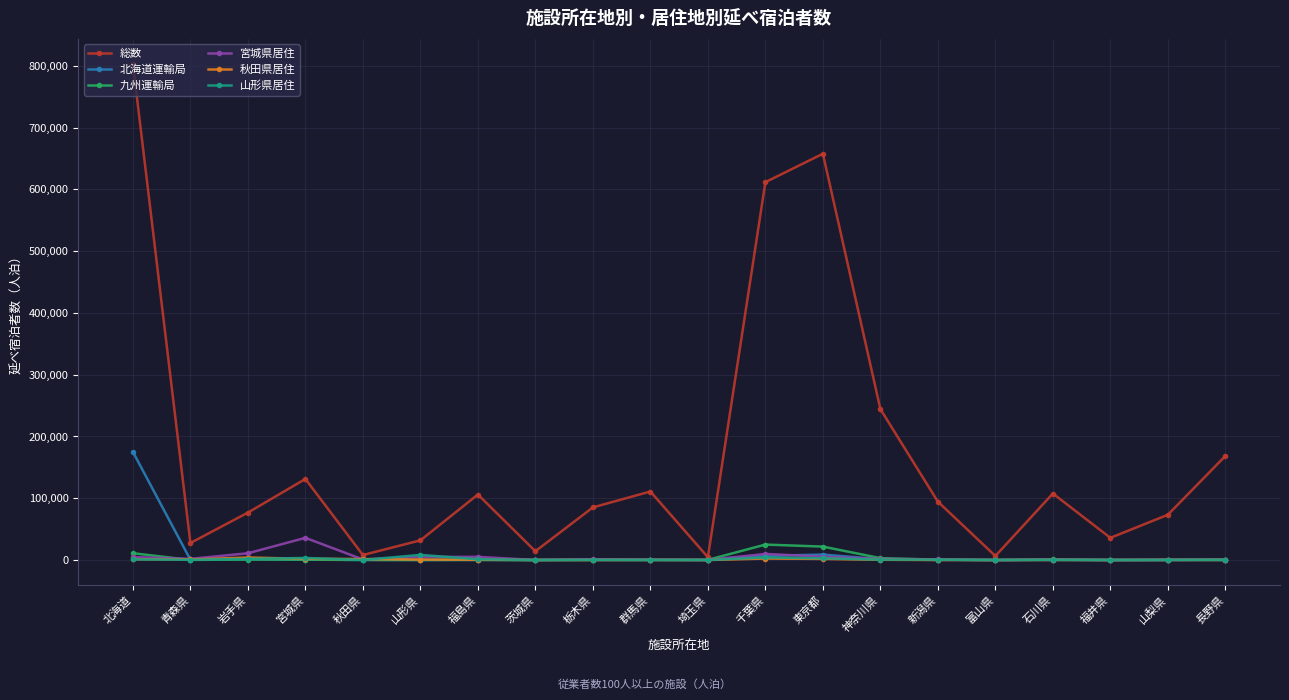

What is the difference between the 北海道運輸局 values at 福島県 and 宮城県?

563